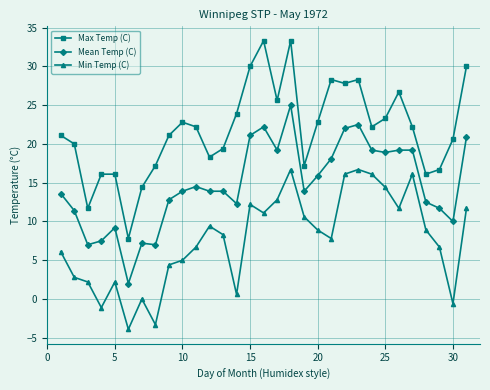

True or false: Min Temp (C) and Mean Temp (C) intersect in this chart.

False